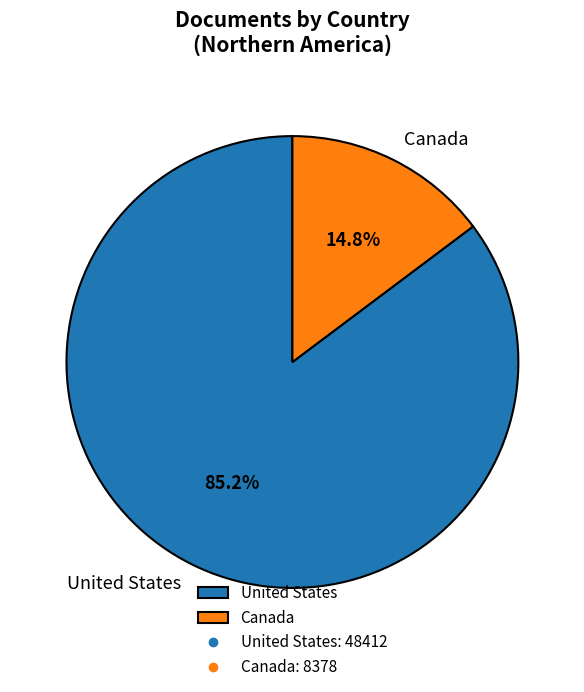

Between Canada and United States, which is larger?

United States